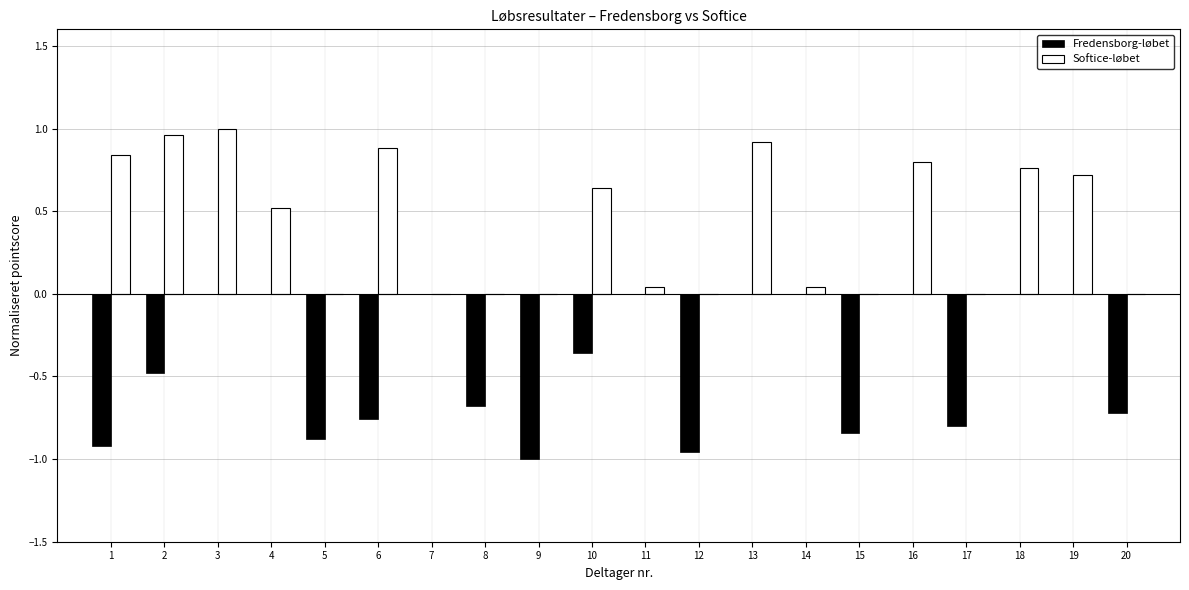

True or false: Fredensborg-løbet has a value of -0.6 at 12.

False